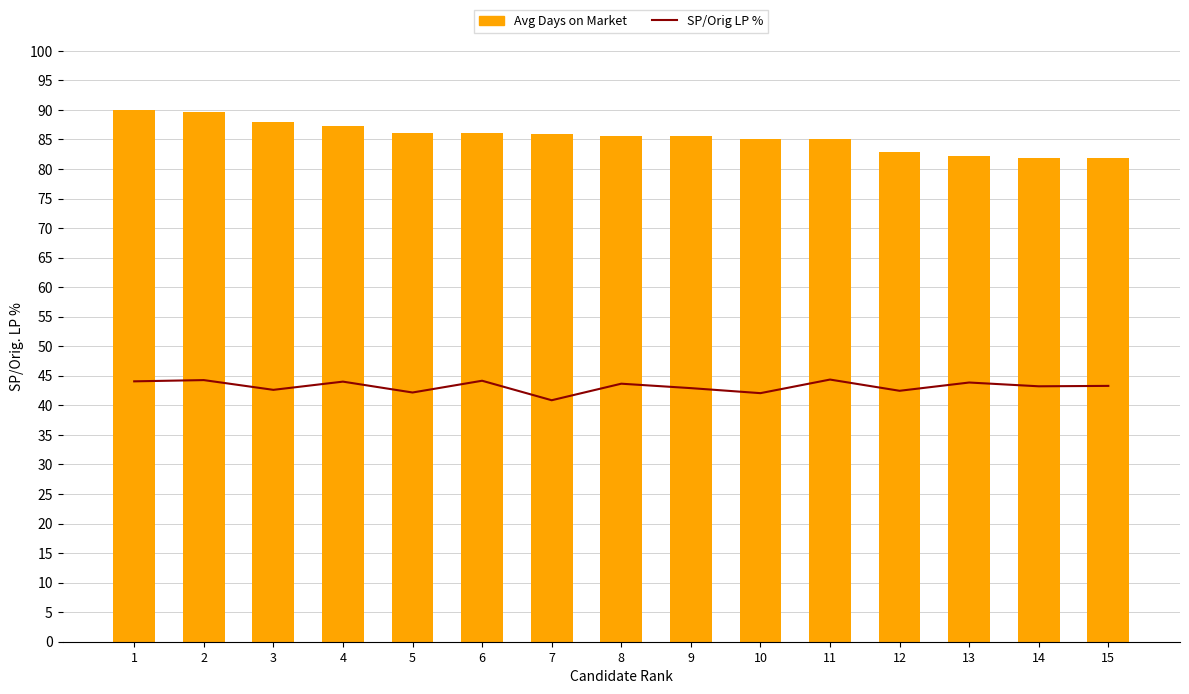

Which series changed the most between 2 and 13?

Avg Days on Market